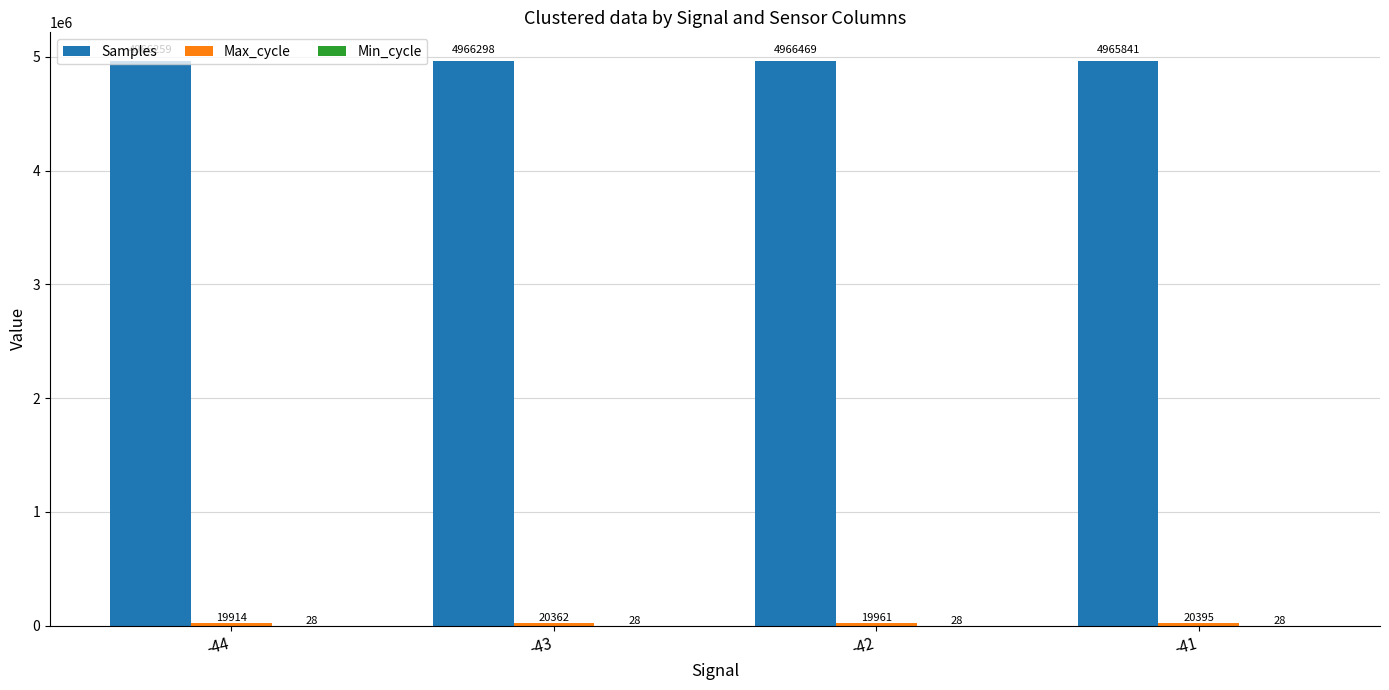

Is it true that Samples equals 7639441 at -44?

False